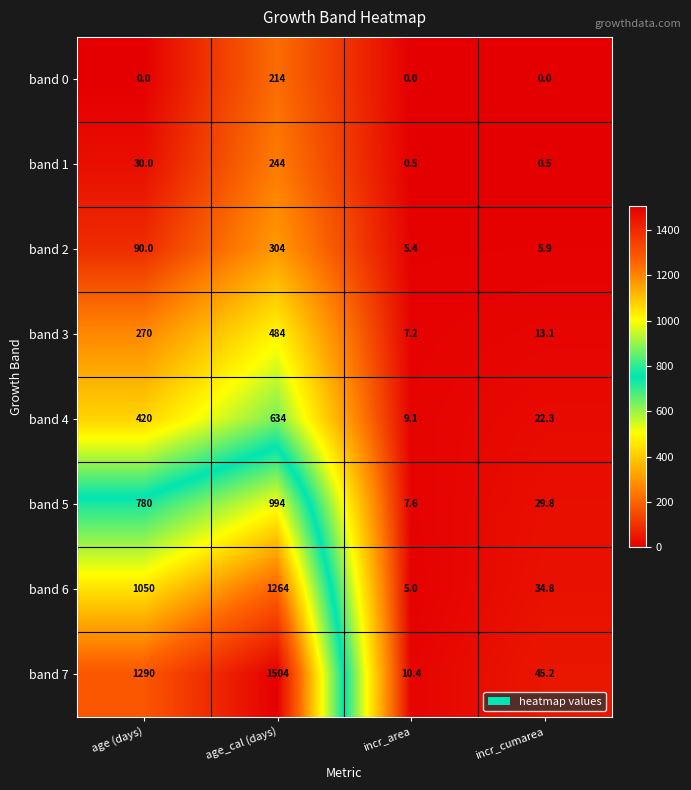

What is the average value of the band 5 series?

452.9